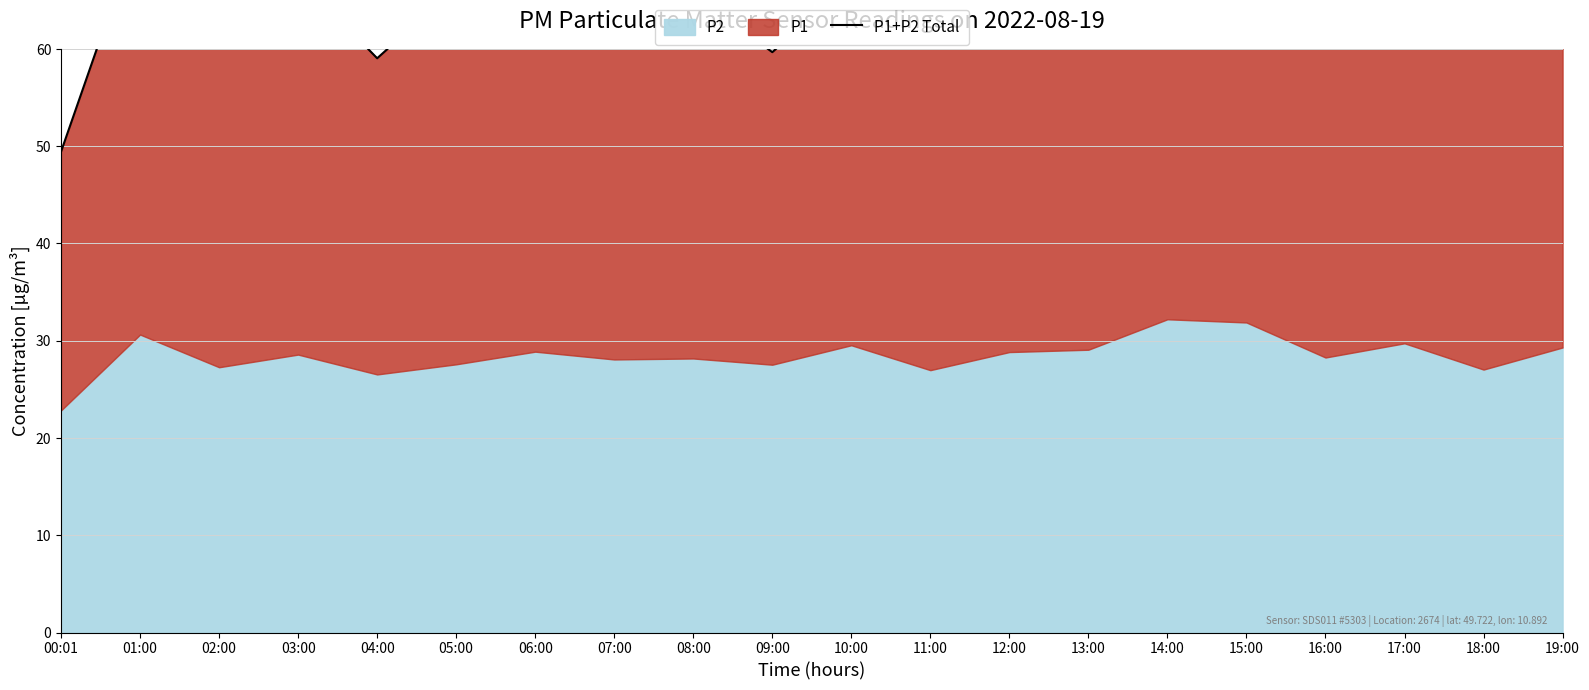

How many lines are shown in the chart?

1